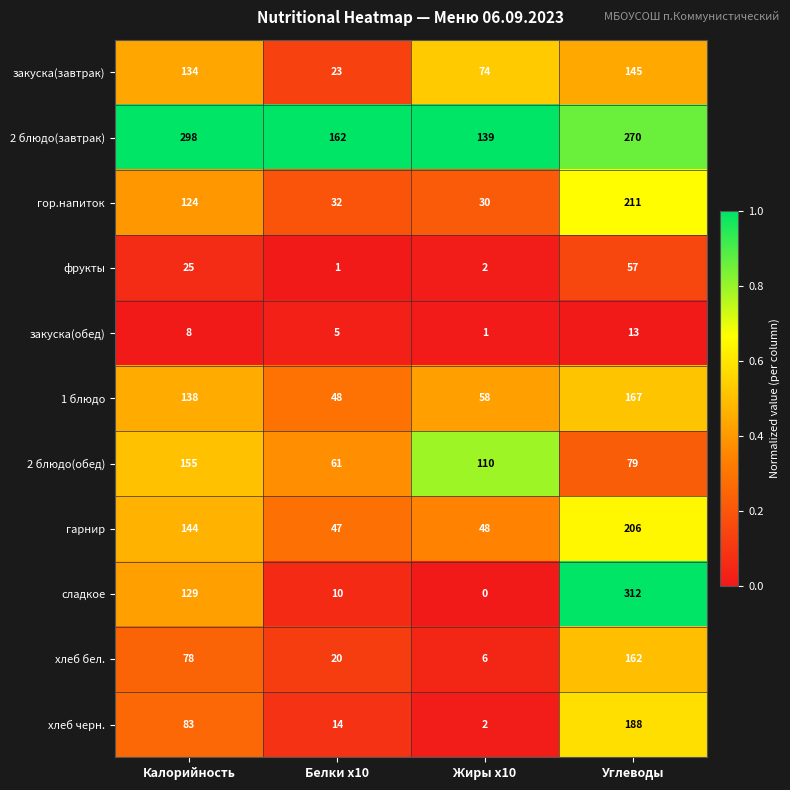

The value of закуска(обед) at Калорийность is 14. True or false?

False